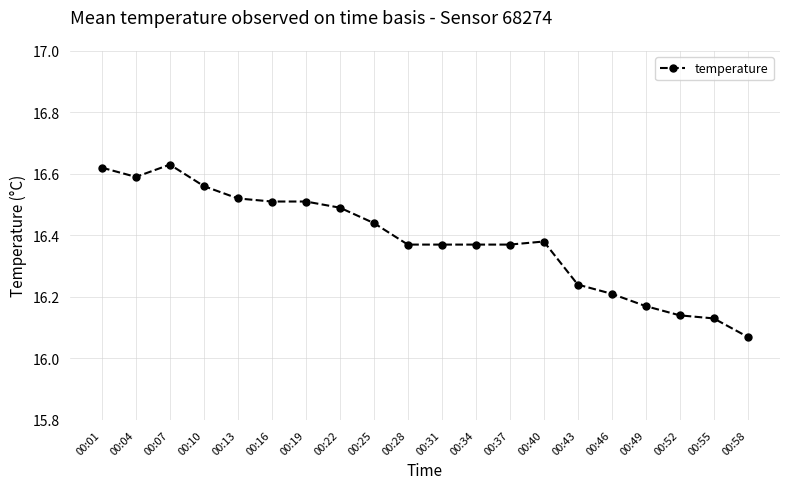

What is the ratio of the value at 00:10 to the value at 00:16?

1.0